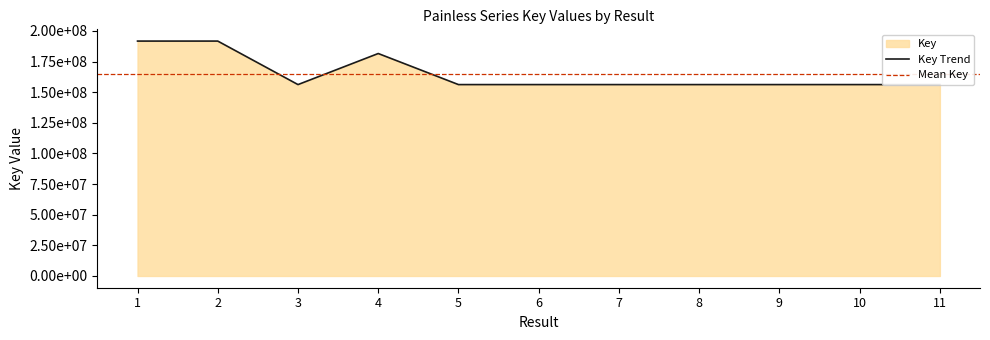

The value at 2 is 191759742. True or false?

True